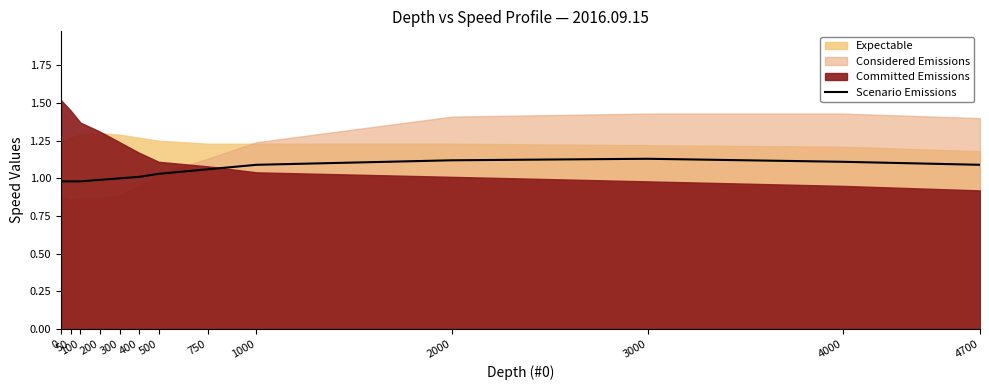

Is it true that Scenario Emissions equals 1.0 at 200?

True